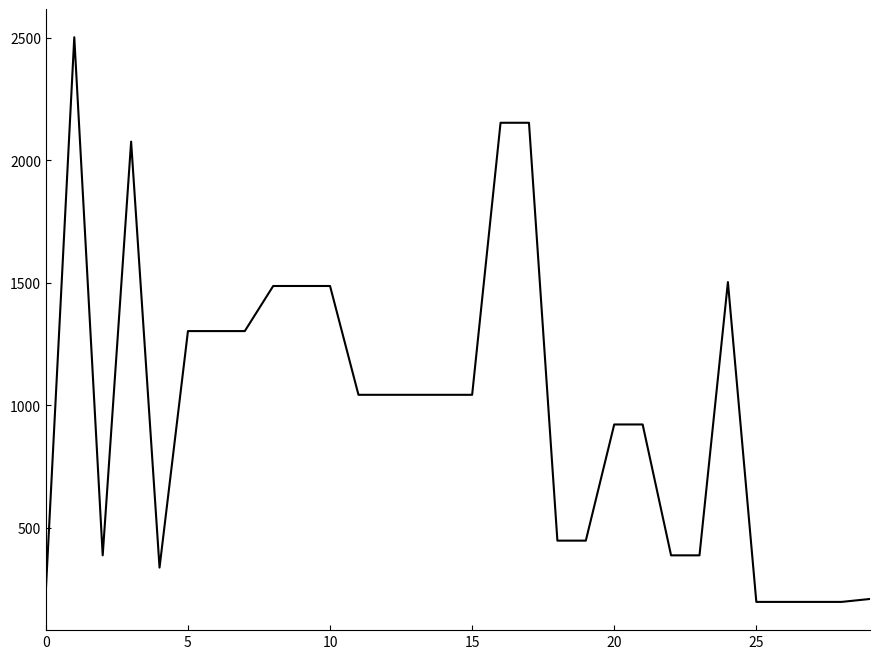

True or false: the data has more than 2 interior local peaks.

True